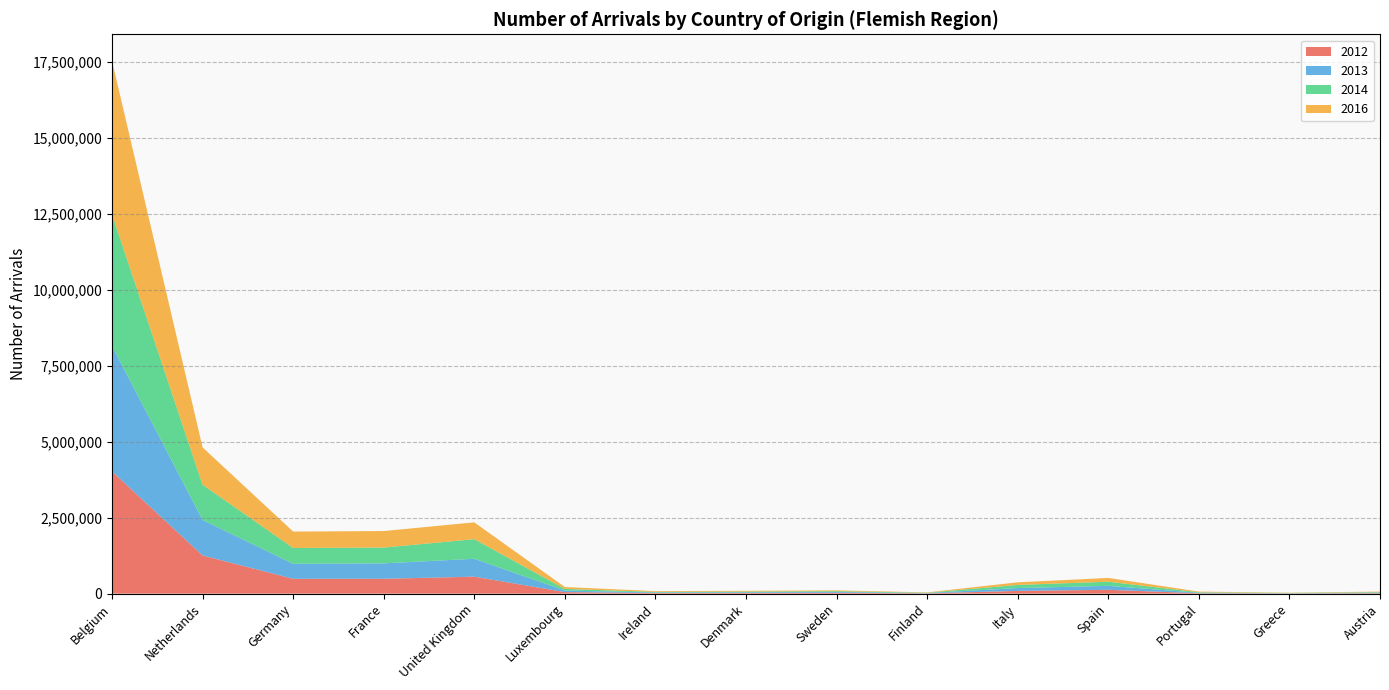

Reading left to right, list all the values displayed in this chart.

2012: 4021642	1255339	488367	488996	558409	50937	19938	21764	28923	11207	89833	125981	13386	7205	16462
2013: 4124326	1167189	493835	507415	588875	50697	18873	23403	27151	10154	93846	129963	15206	7132	16836
2014: 4328350	1160335	520289	519085	644116	53025	20289	23253	25734	10076	103045	136551	17848	8672	17795
2016: 5047686	1226278	539470	543541	553810	62516	24487	24834	25819	10617	86026	124327	21297	9071	16921